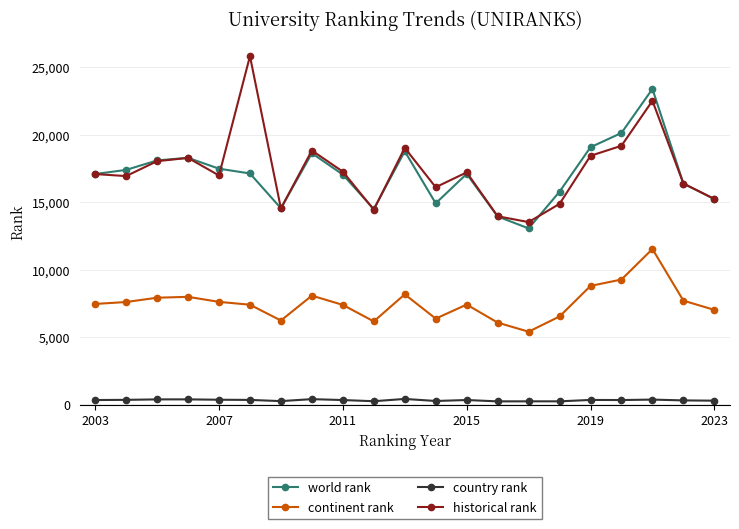

What is the highest value of the world rank series?

23396.0